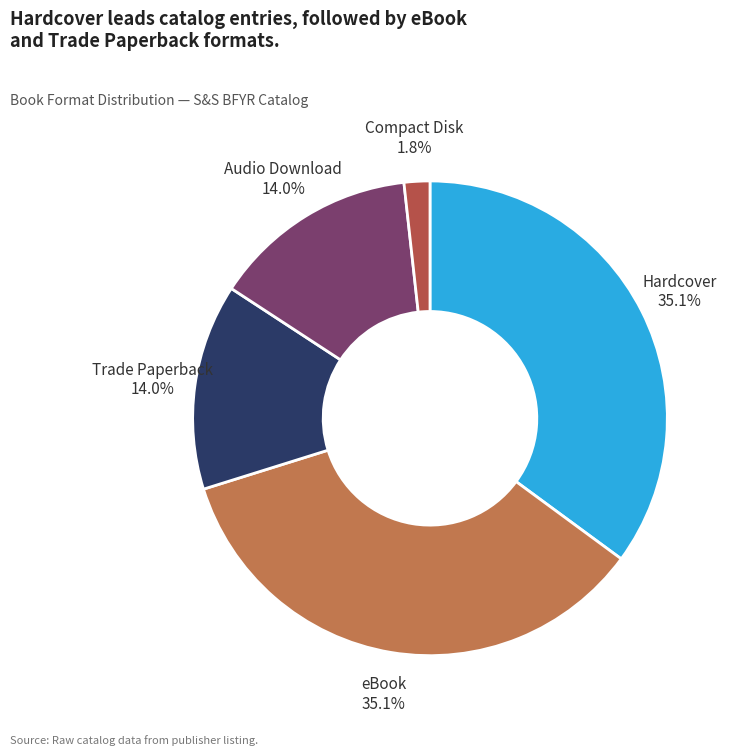

Count the number of slices in the pie.

5